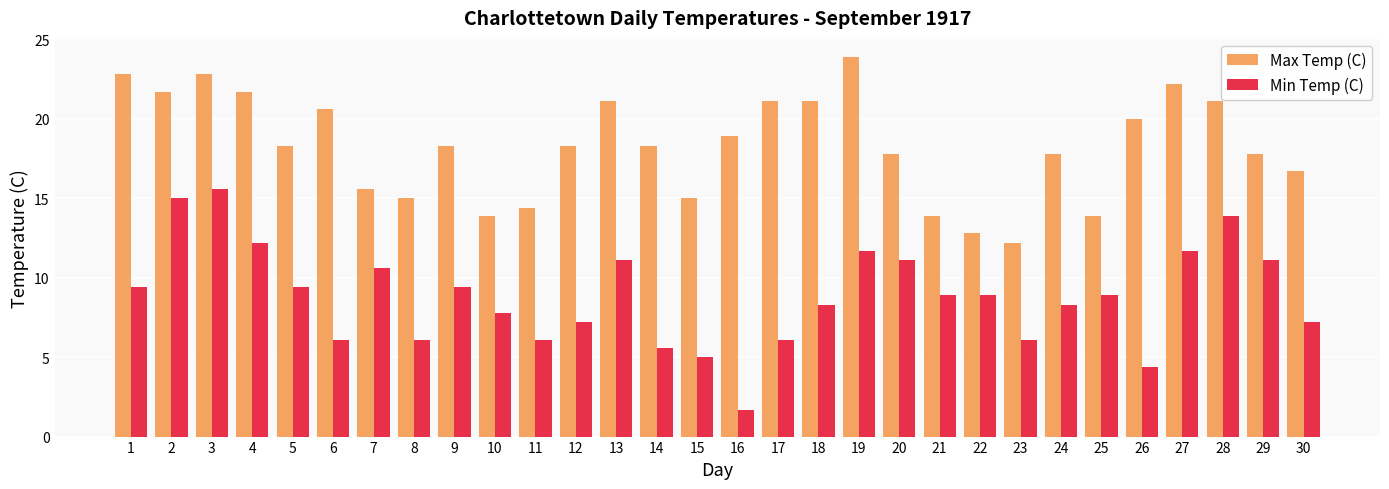

Rank the series by their maximum value, from highest to lowest.

Max Temp (C), Min Temp (C)